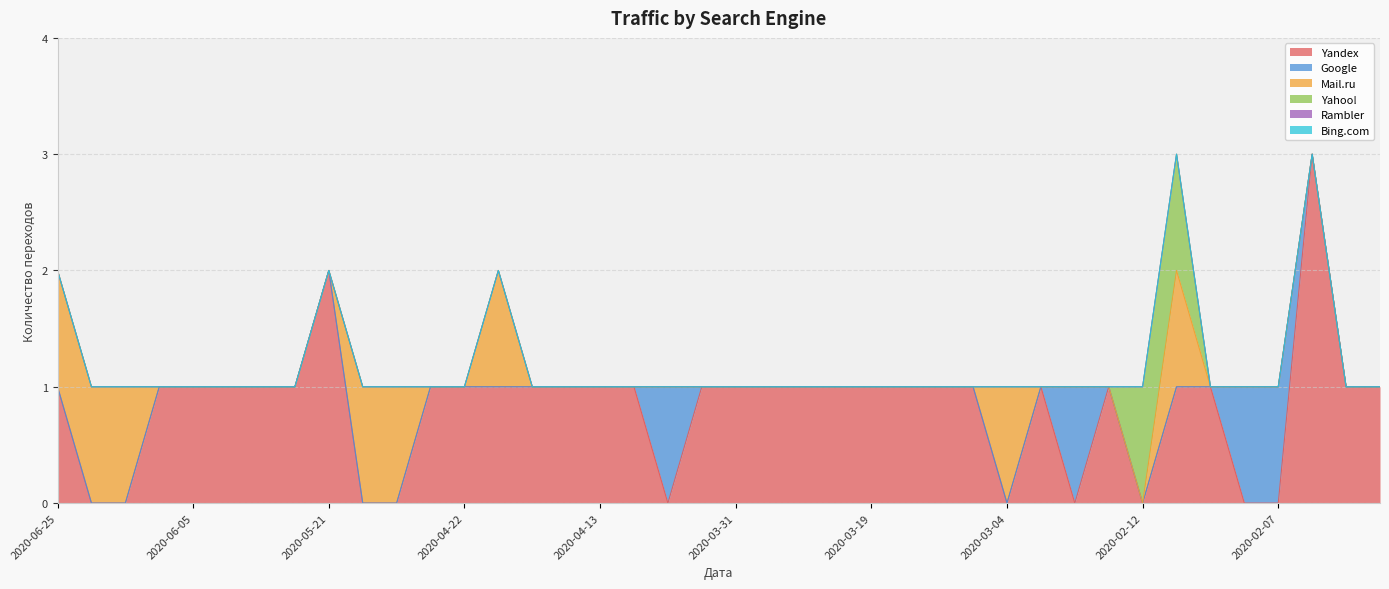

At how many categories does at least one series exceed 0?

40